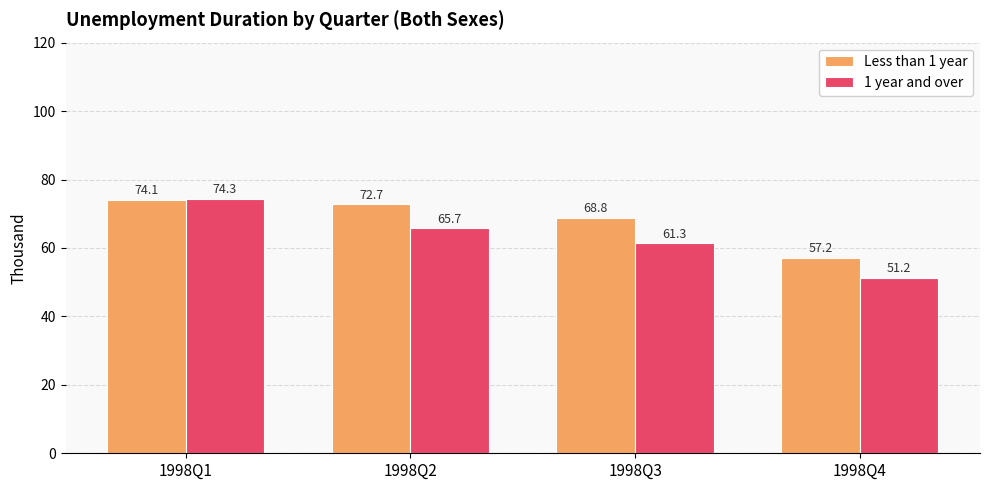

Which series has the widest spread of values?

1 year and over